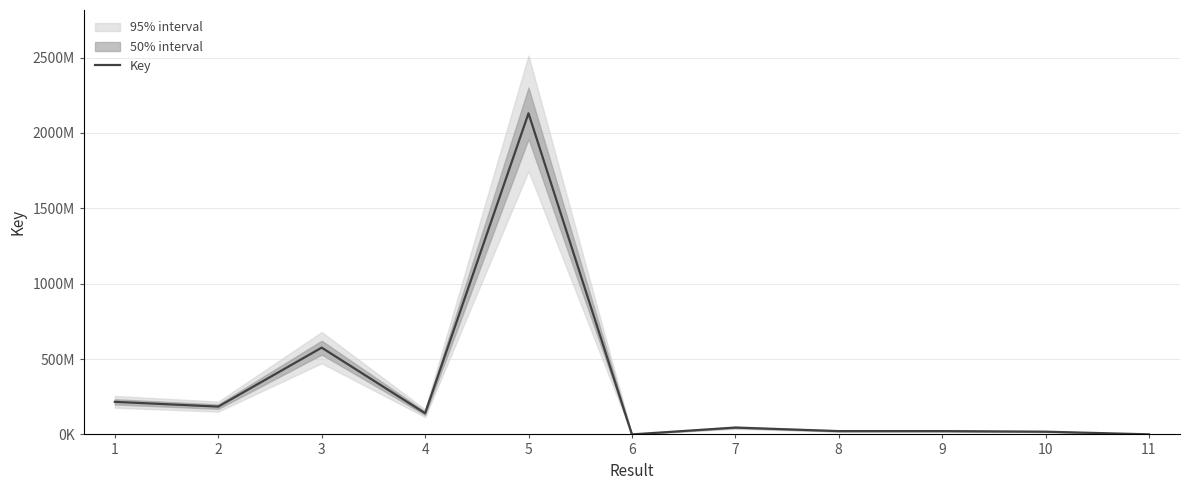

Reading right to left, what are all the values shown in this chart?

331461	18145886	22010872	21977359	45348058	6241	2130393732	140471100	575578050	184551566	216204284